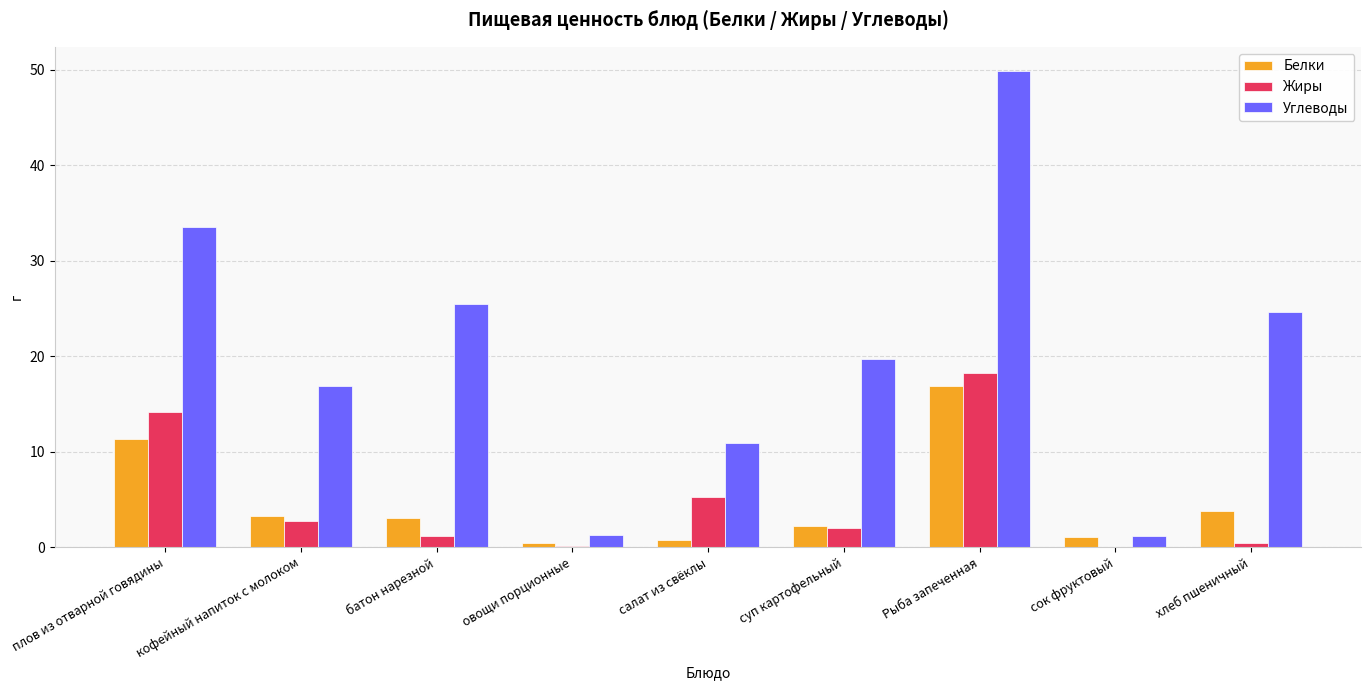

Which series has the largest range (max minus min)?

Углеводы